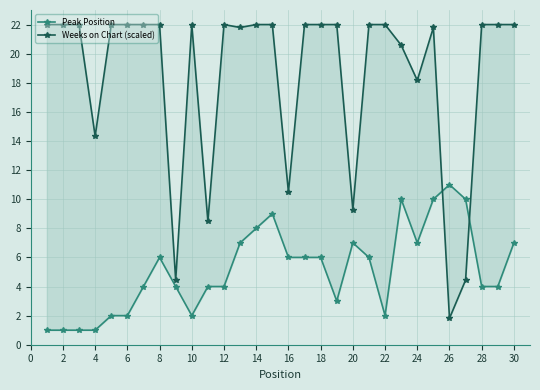

How many values in the Weeks on Chart (scaled) series are below 22?

11